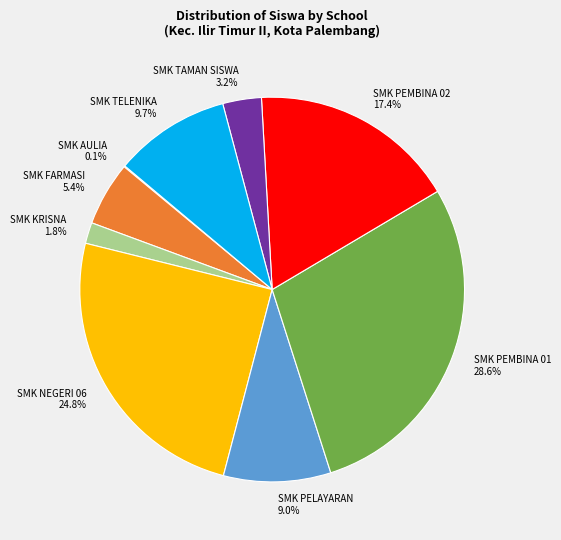

Does any single category account for the majority?

No